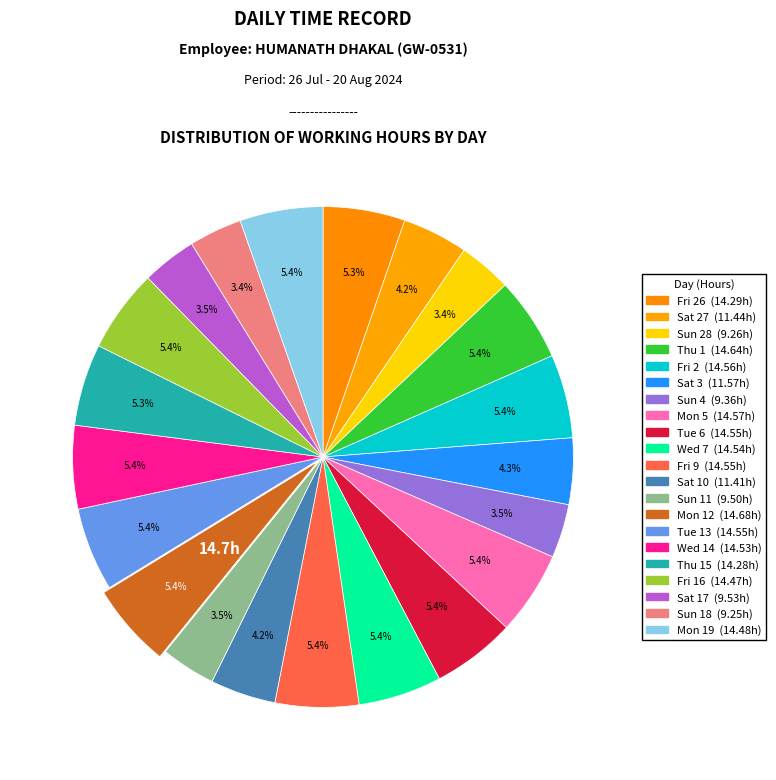

How many segments does this pie chart have?

21